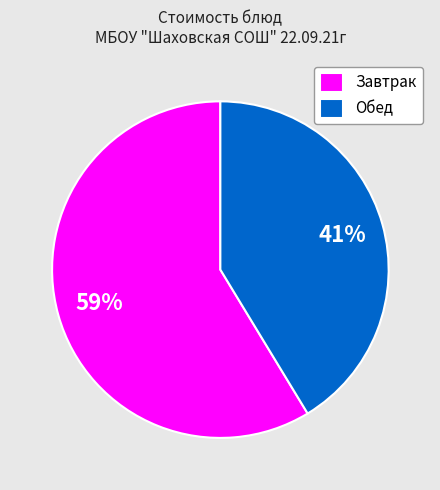

The Завтрак slice represents 71% of the pie. True or false?

False